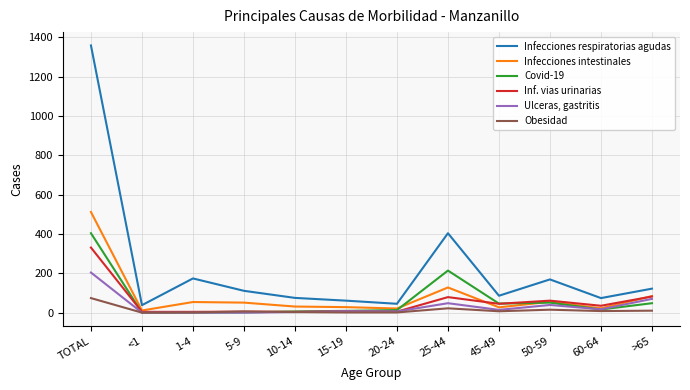

Which label corresponds to the largest value in the chart?

TOTAL